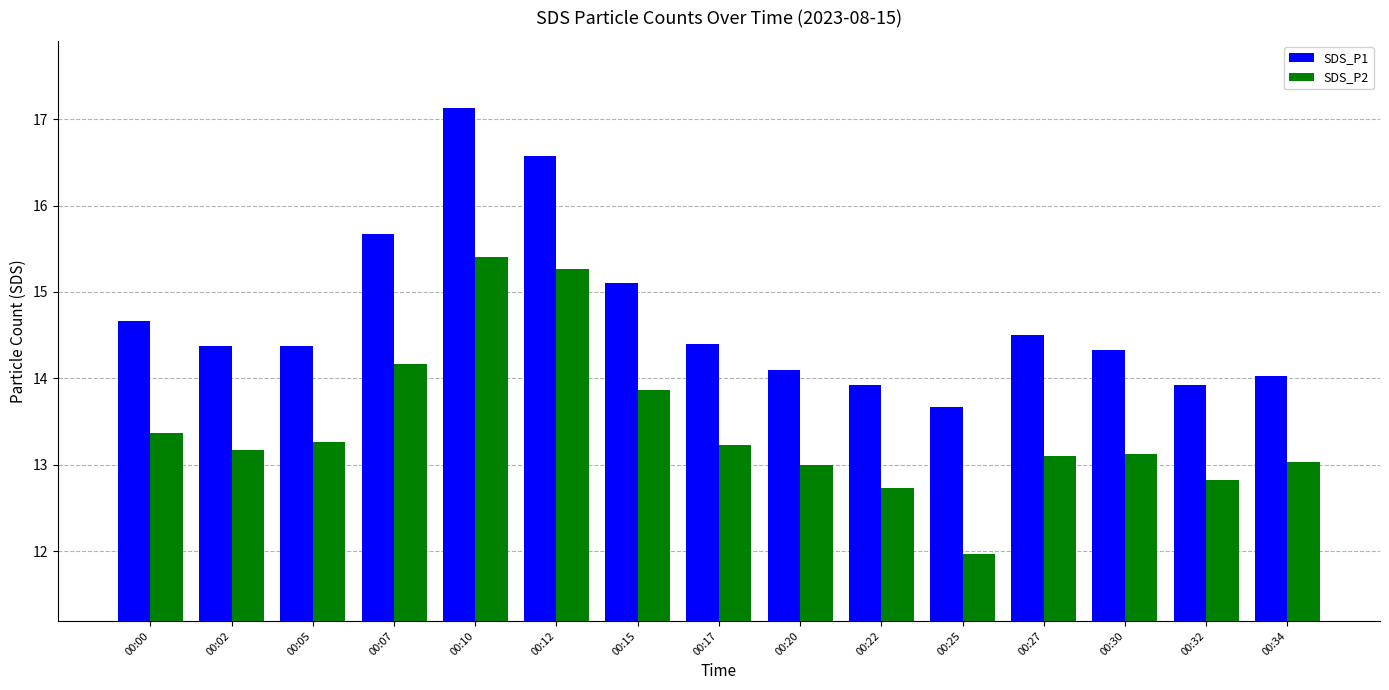

Is the value of SDS_P2 at 00:27 greater than the value of SDS_P1 at 00:32?

No